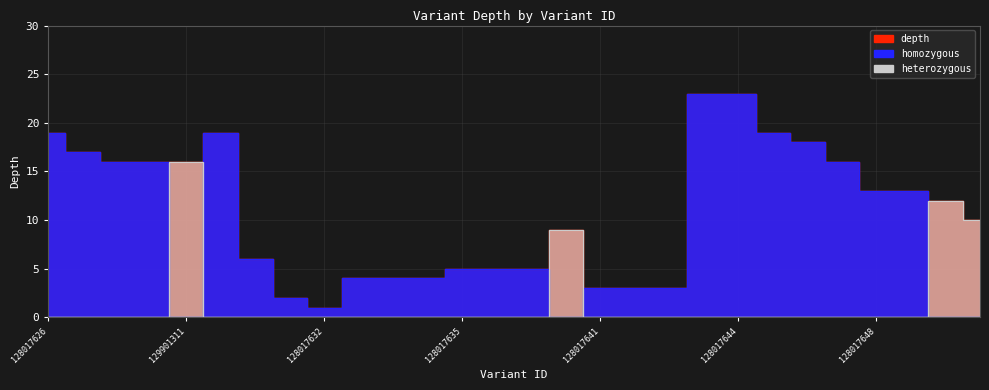

Where is depth nearest to the value 12?

134332540